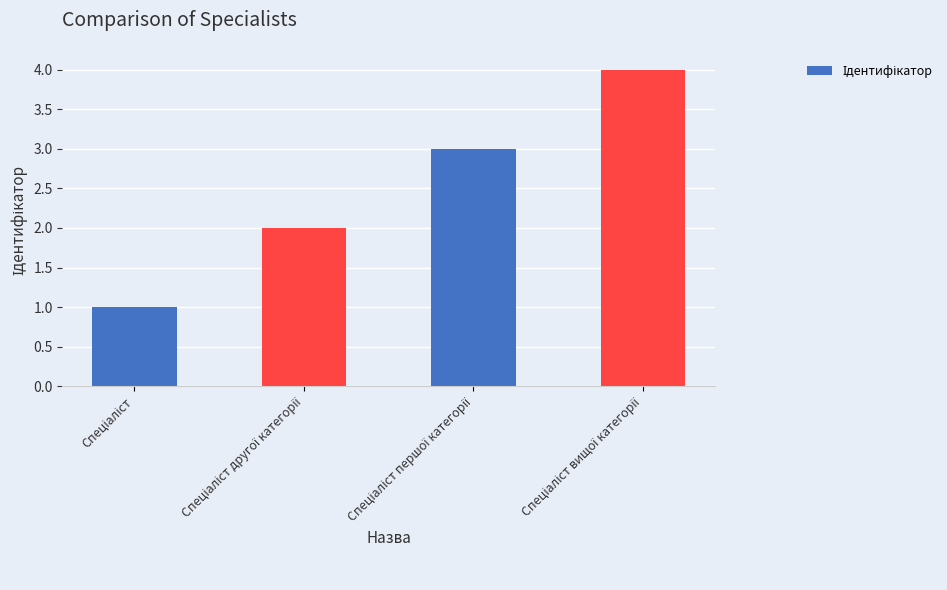

What is the difference between the maximum and minimum values?

3